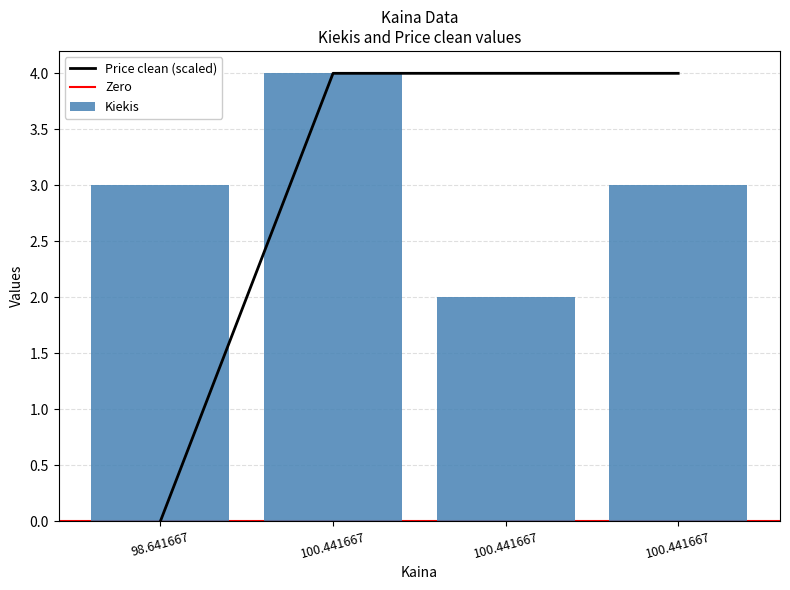

The Price clean series shows -2.1 at 98.641667. True or false?

False